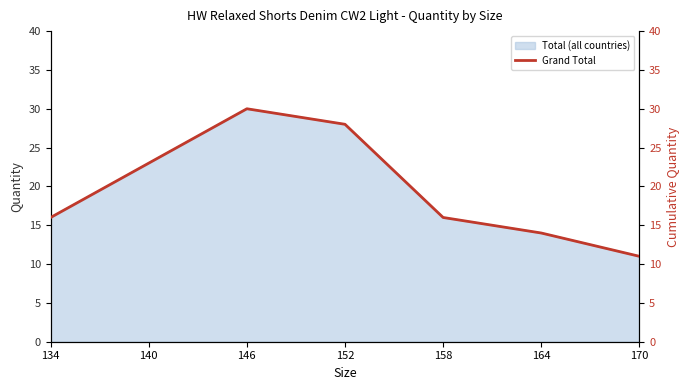

What is the change in value from 134 to 140?

+7